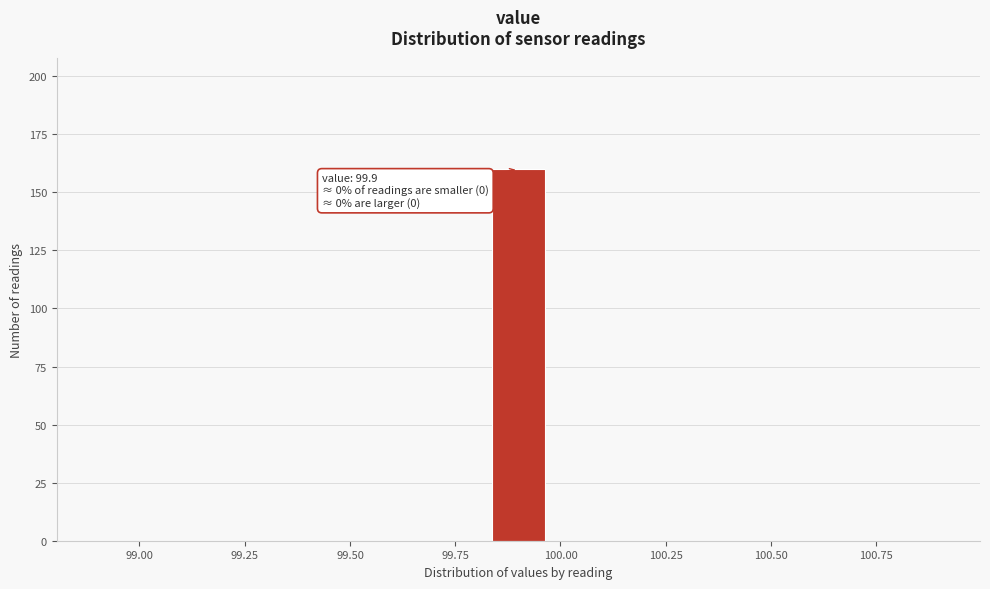

Around what value on the x-axis is the tallest bar? Give the approximate position of its centre, as read against the axis.

99.90